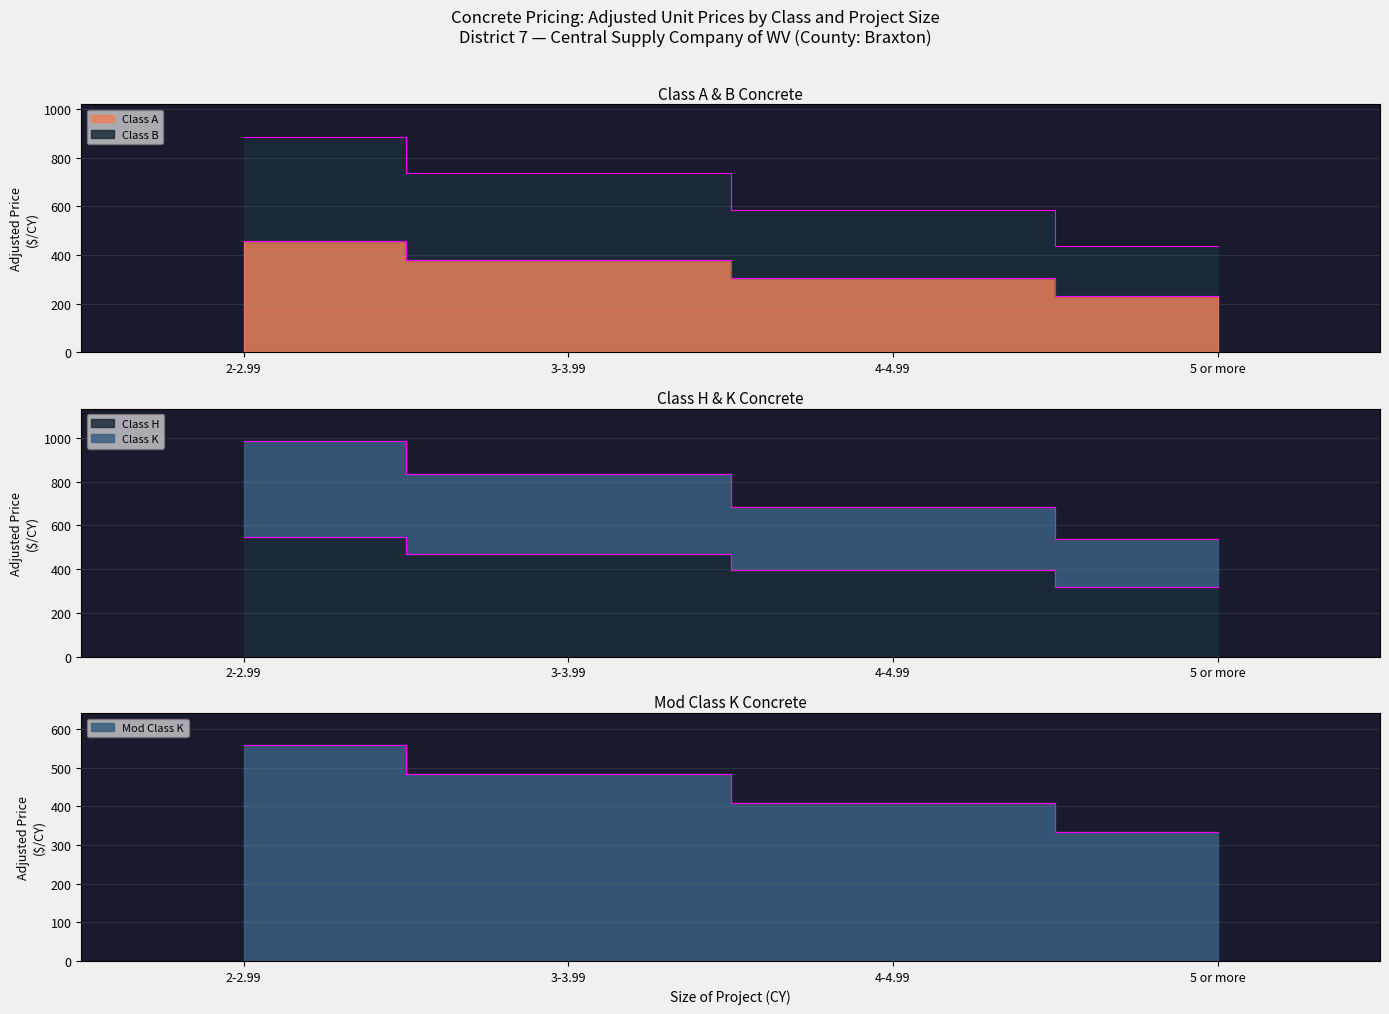

What is the difference between the Class B values at 4-4.99 and 2-2.99?

300